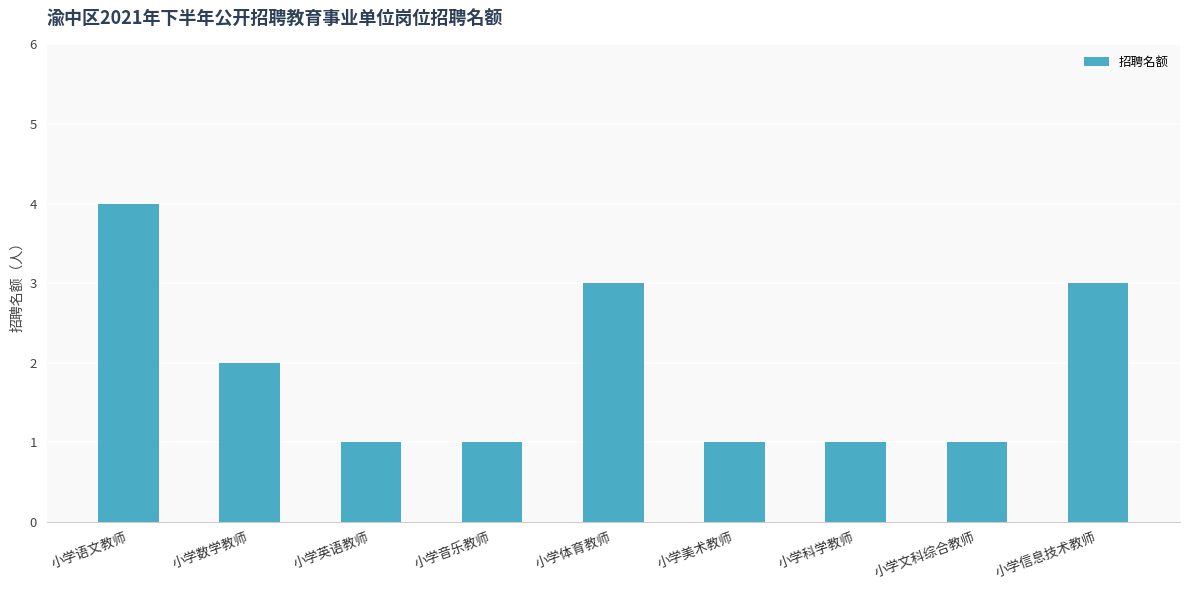

What is the maximum value shown in the chart?

4